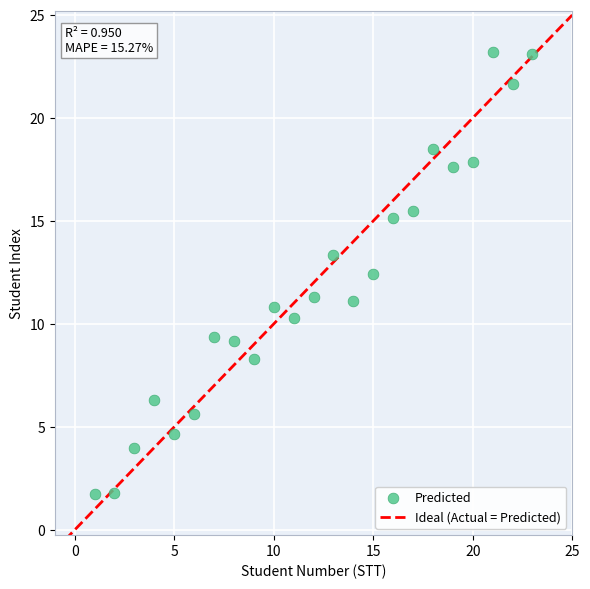

What Y value in the scatter plot is closest to 12?

12.4